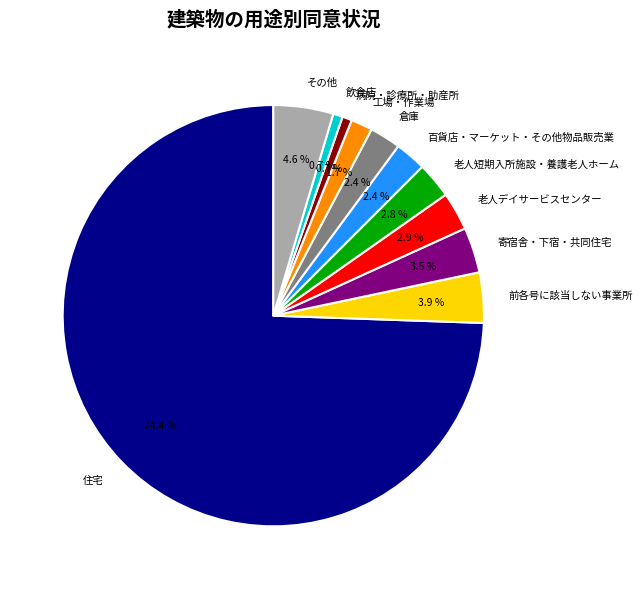

Which has a higher value, 工場・作業場 or その他?

その他